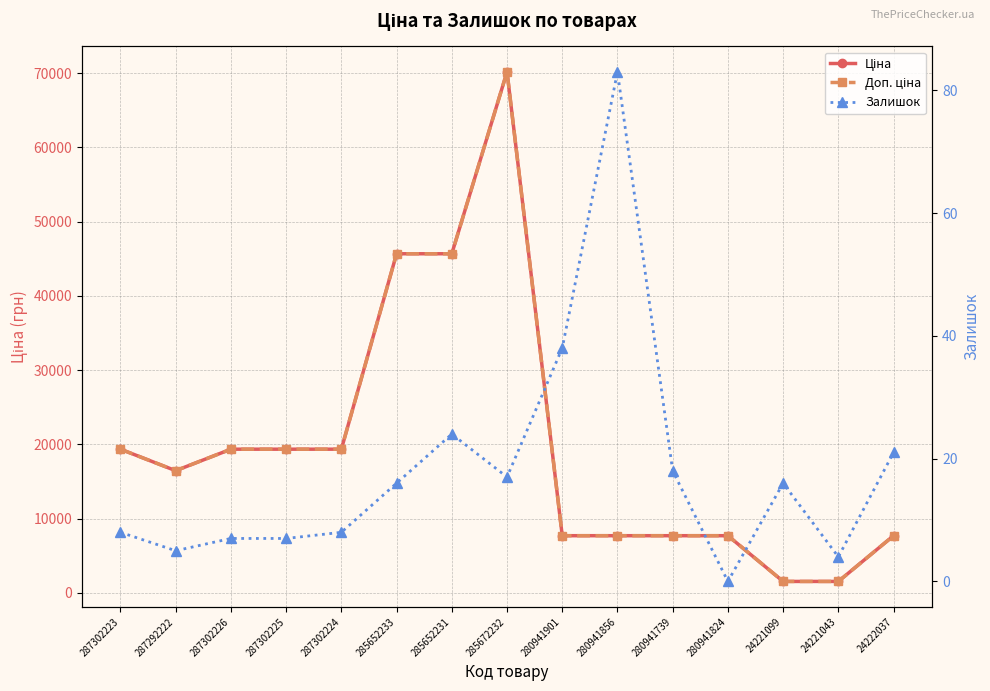

Which series has the widest spread of values?

Ціна